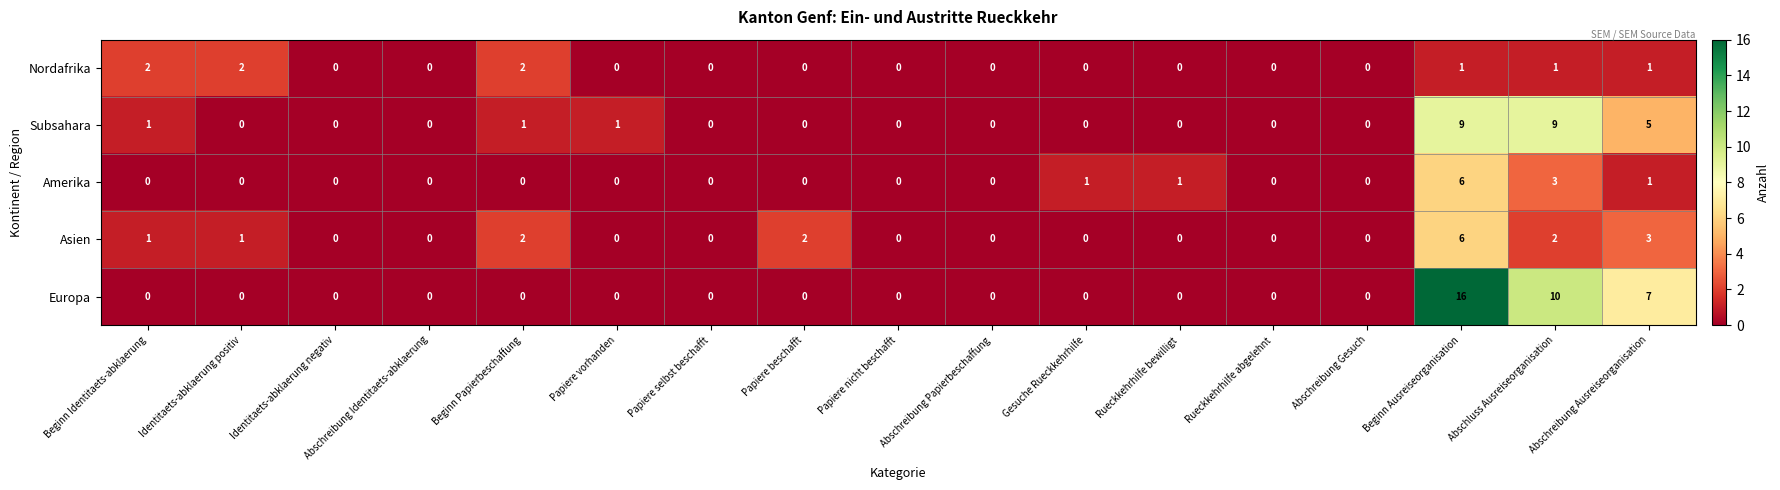

The value of Europa at Abschreibung Identitaets-abklaerung is 8. True or false?

False